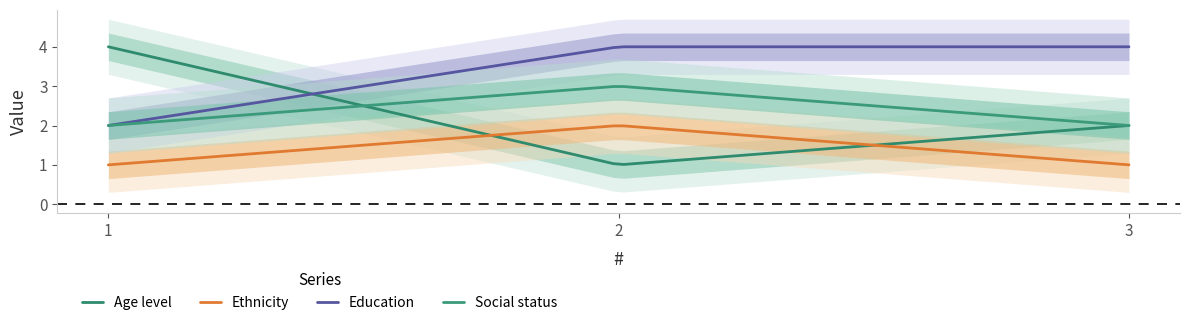

What is the sum of all Social status values?

249.5